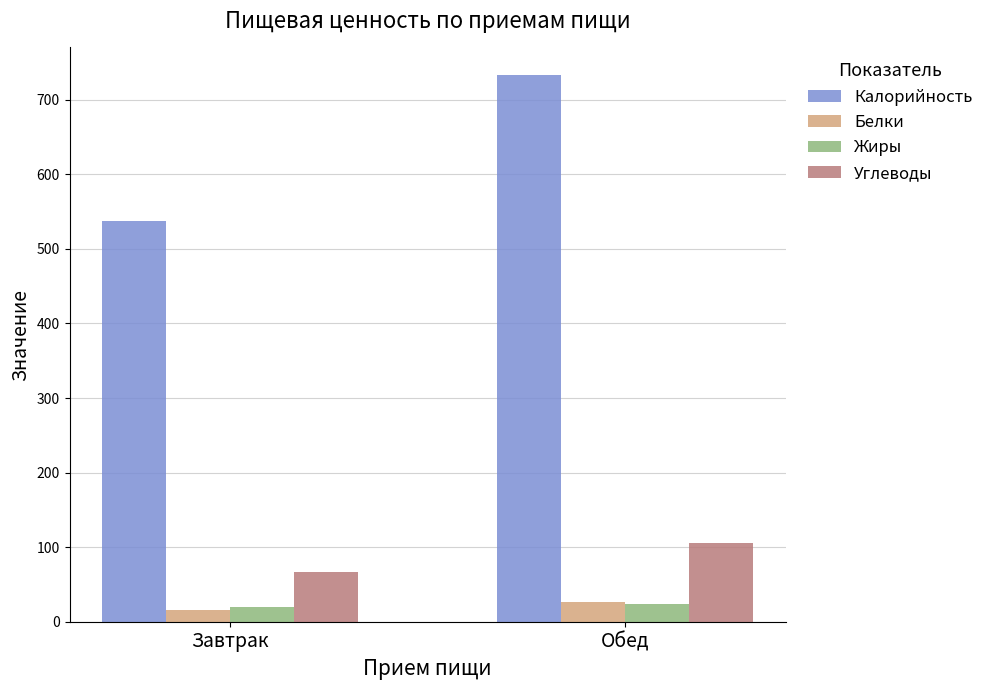

Count the number of data series in this chart.

4